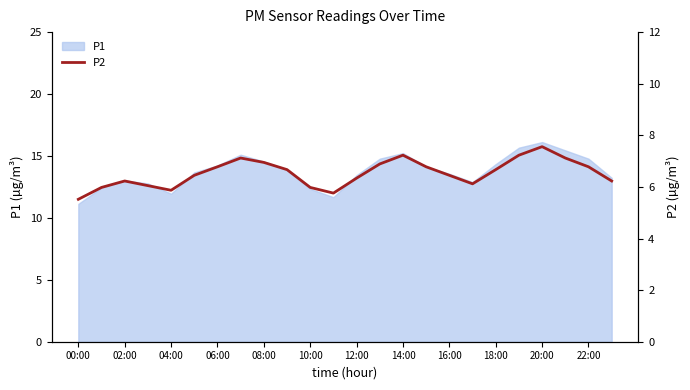

True or false: P1 has a value of 4.5 at 20:00.

False